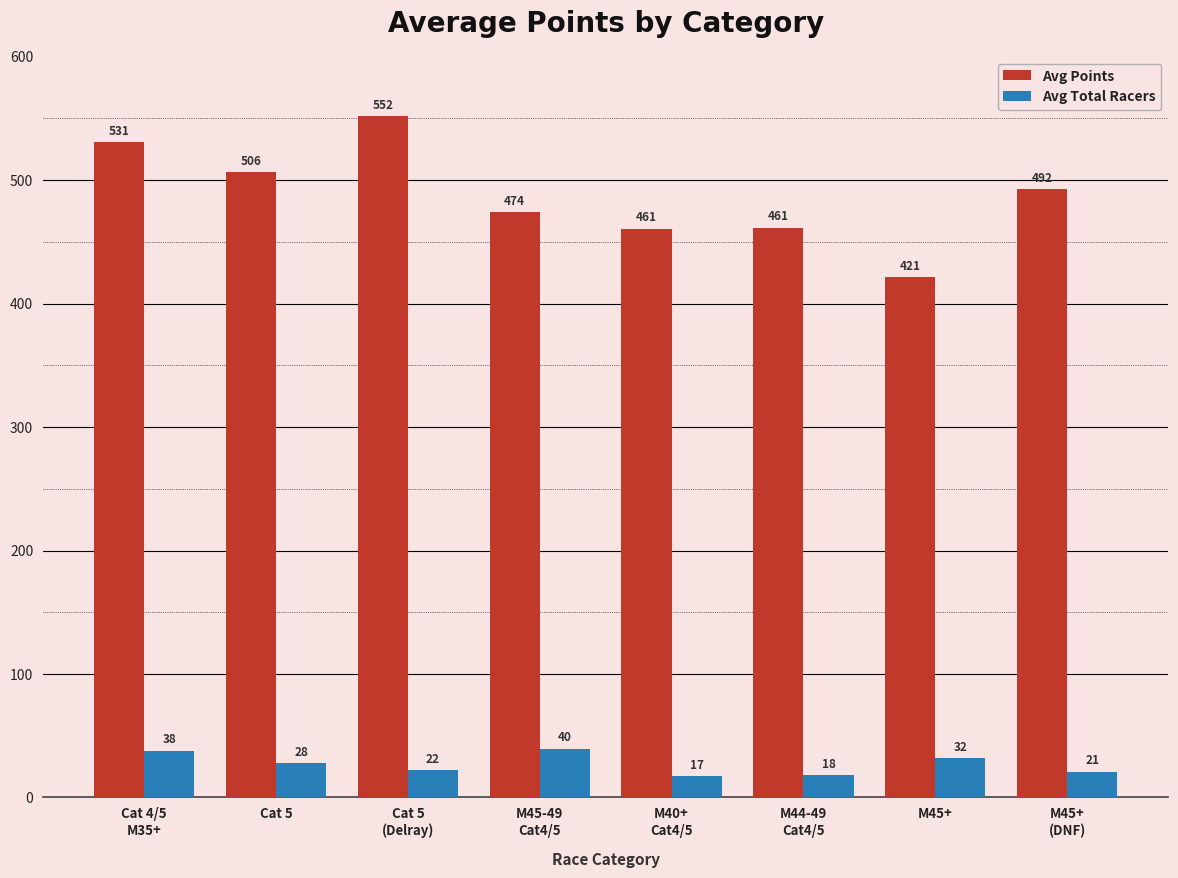

At which label does Avg Points first exceed 492?

Cat 4/5
M35+